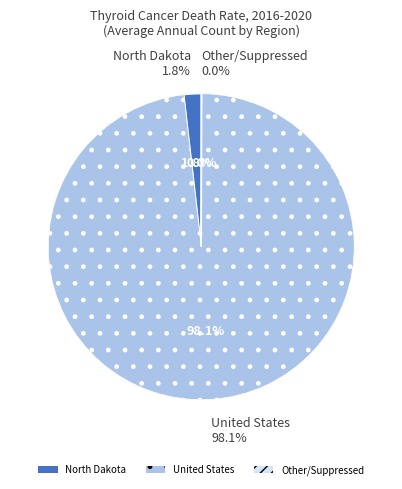

Is it true that Other/Suppressed is 0% of the pie?

True